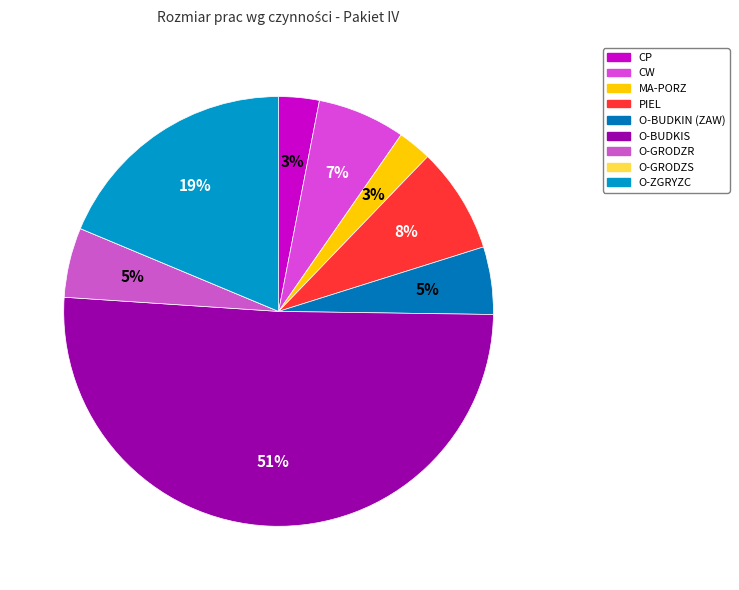

To the nearest percent, what is the average slice percentage?

11%